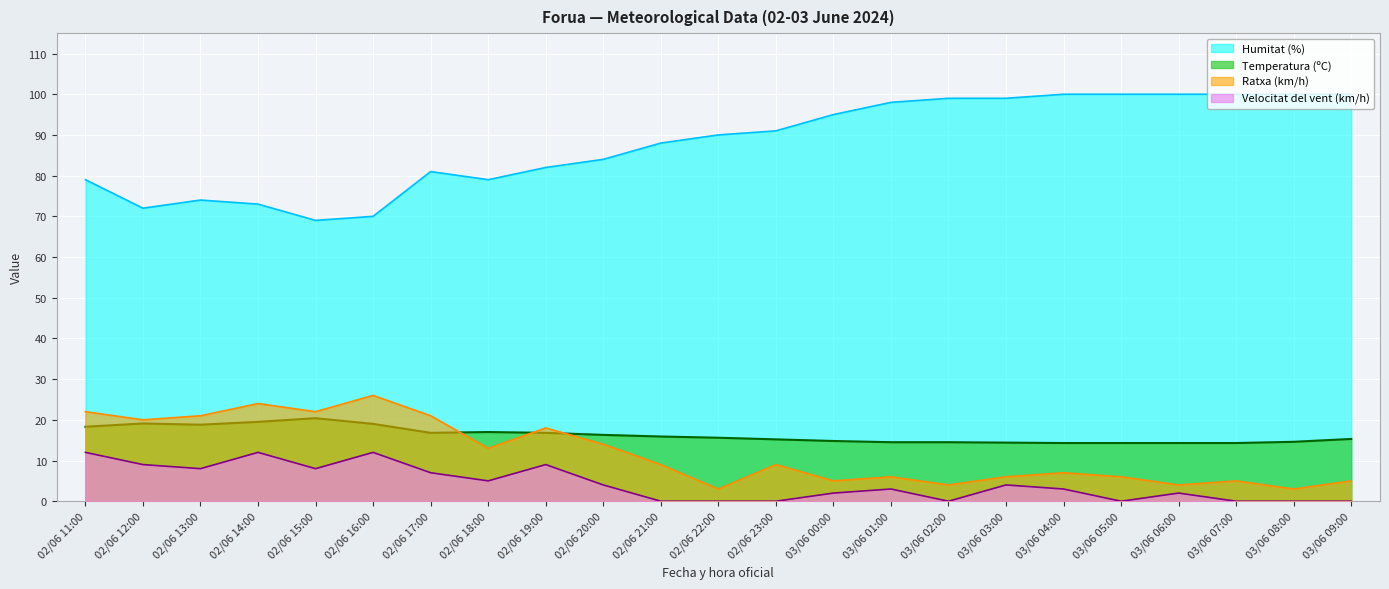

Which series has the largest range (max minus min)?

Humitat (%)